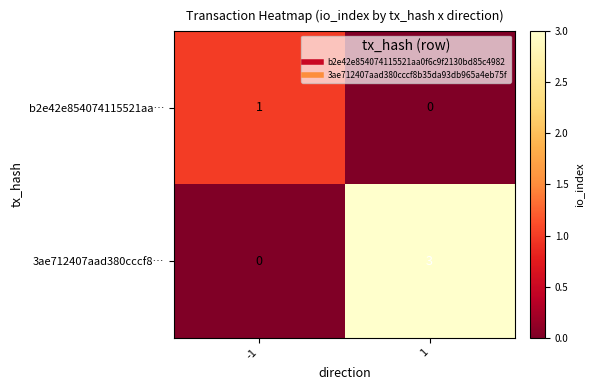

What is the sum of all 3ae712407aad380cccf8… values?

3